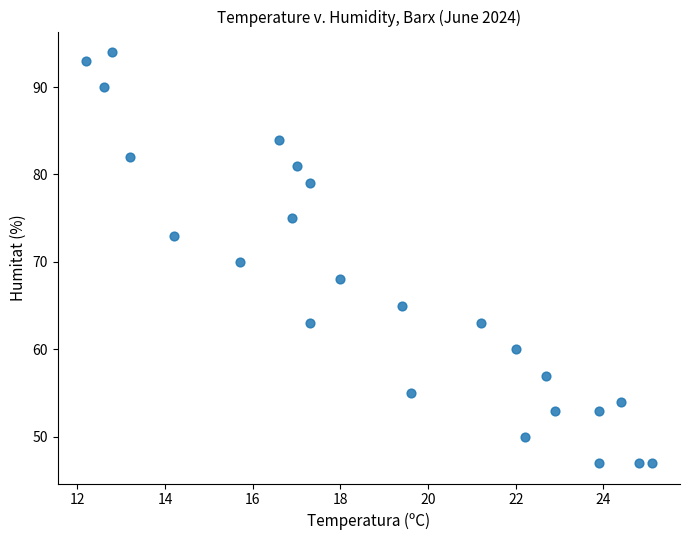

What is the range of Y values (max minus min)?

47